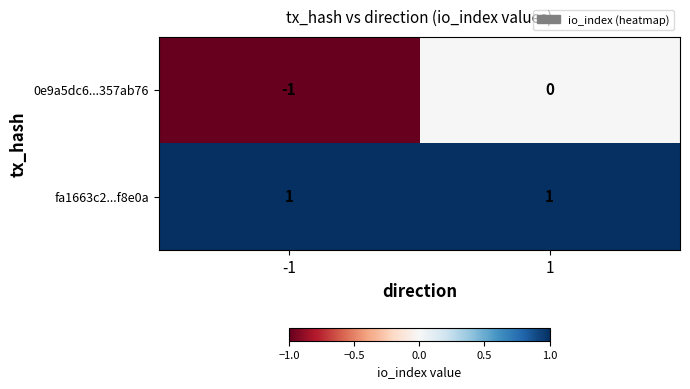

Between -1 and 1, which series saw the biggest shift?

0e9a5dc6...357ab76